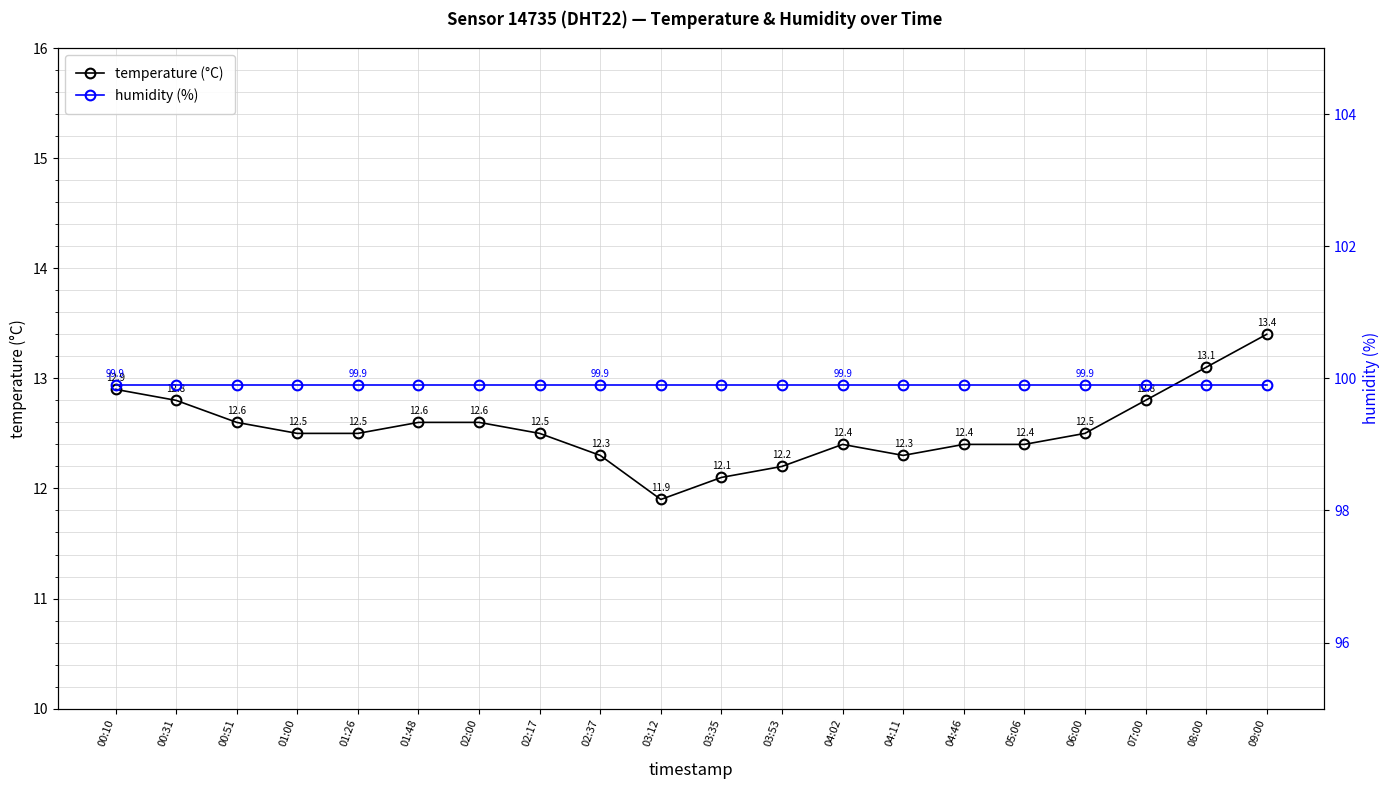

Which category has the highest value in the temperature (°C) series?

09:00